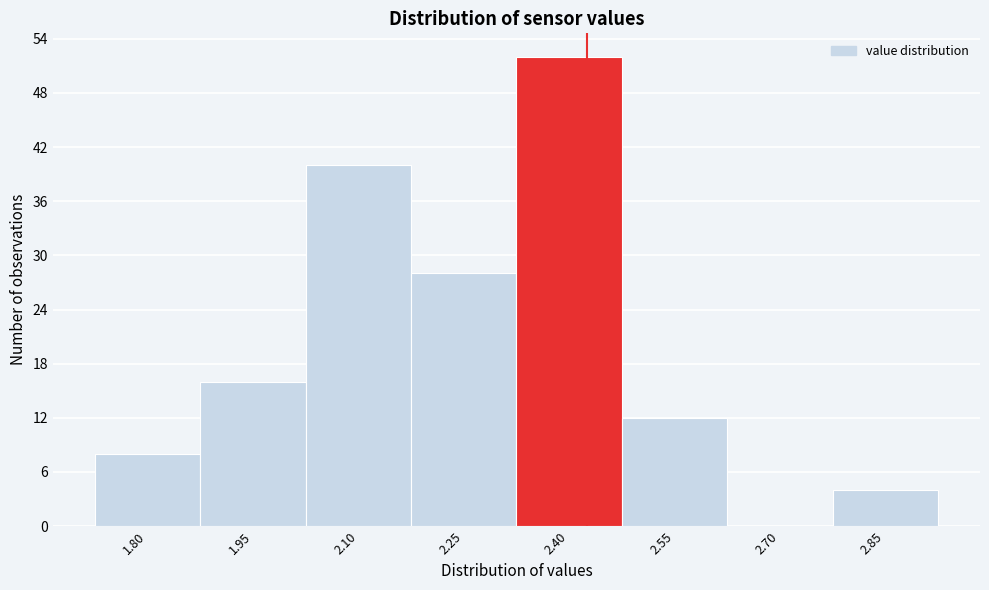

Reading left to right, list all the values displayed in this chart.

1.80=8	1.95=16	2.10=40	2.25=28	2.40=52	2.55=12	2.70=0	2.85=4